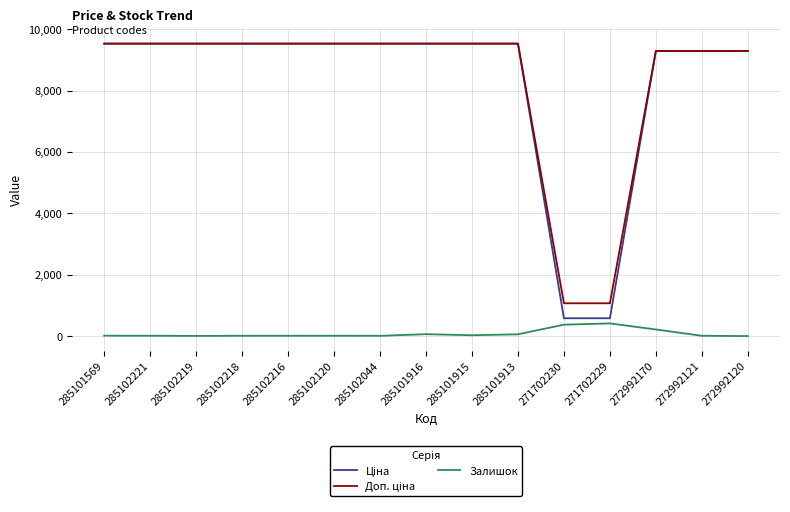

What is the spread (max minus min) of values at 271702229?

655.8